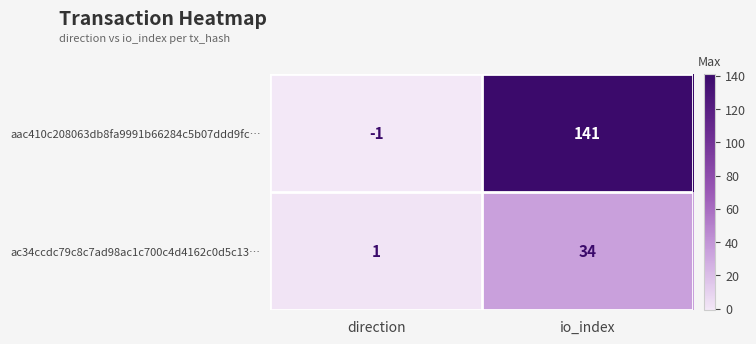

How many series are shown in this chart?

2